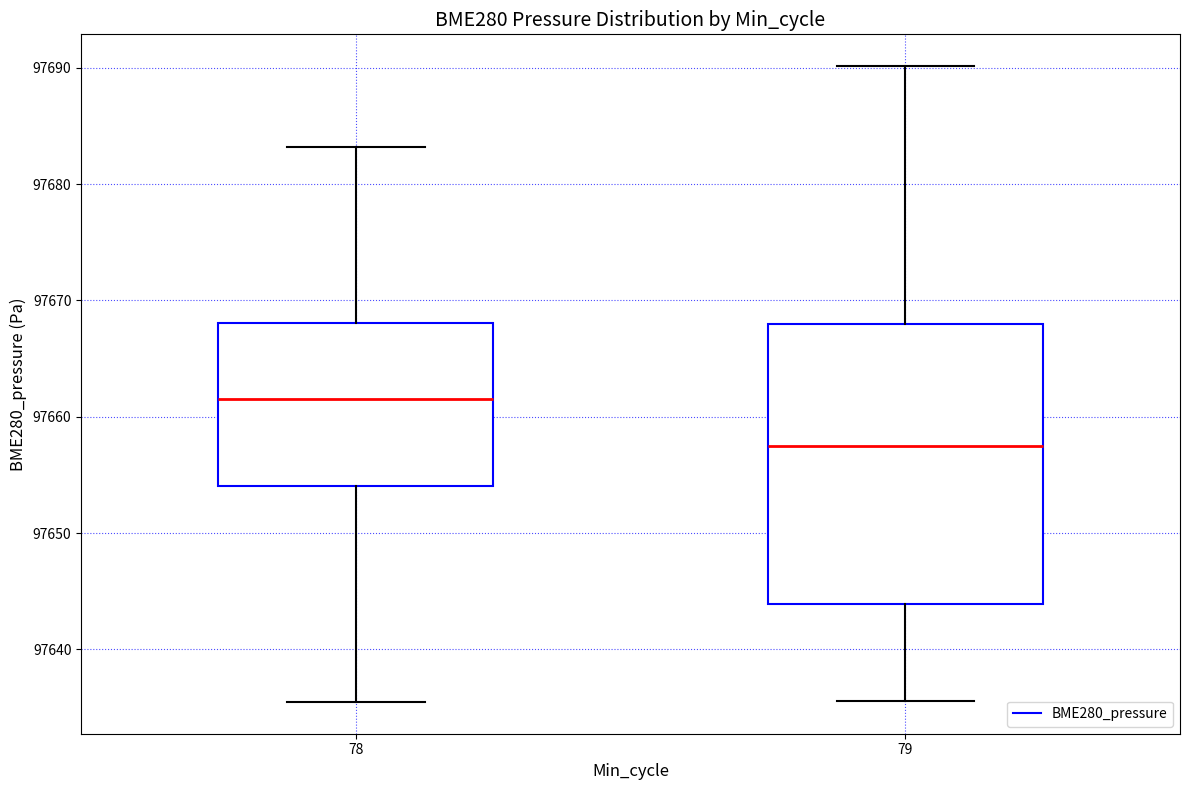

Where is the upper edge of the box at x = 78 on the y-axis? The values are not printed on the chart, so give them approximately, as read against the axis.

97668